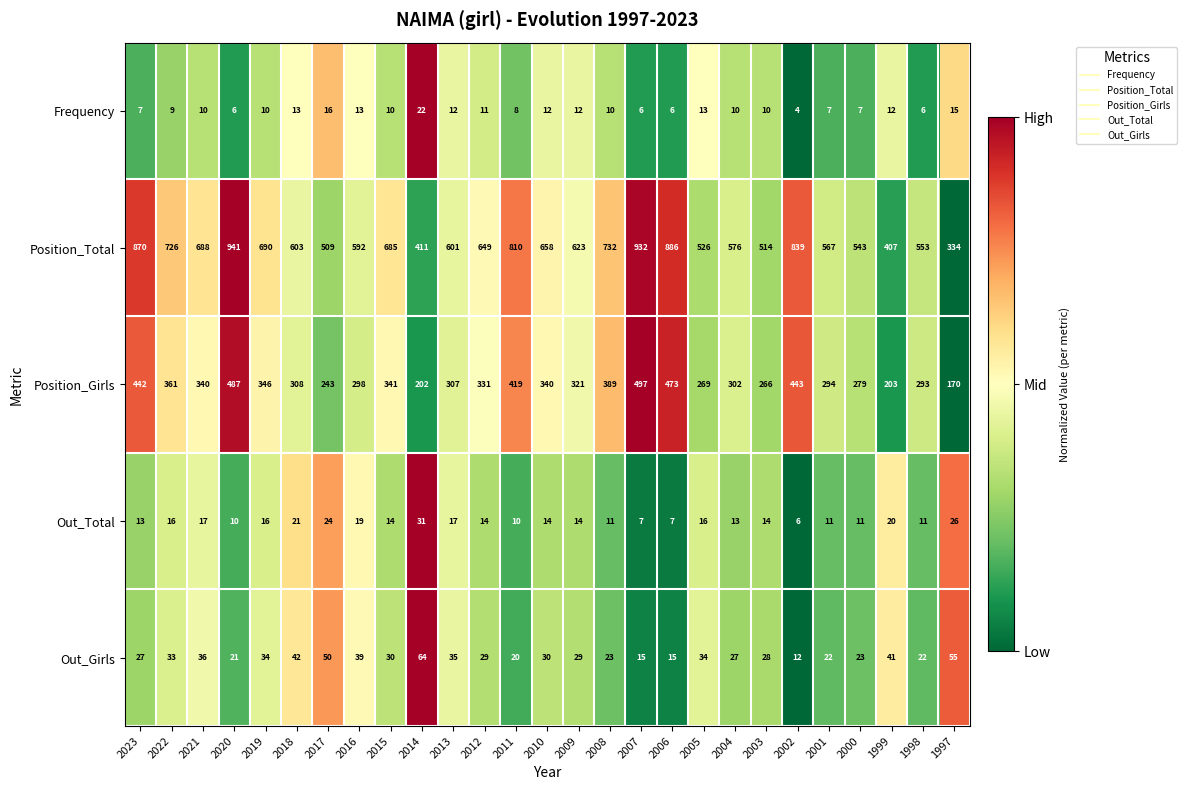

Which series has the largest total across all categories?

Position_Total